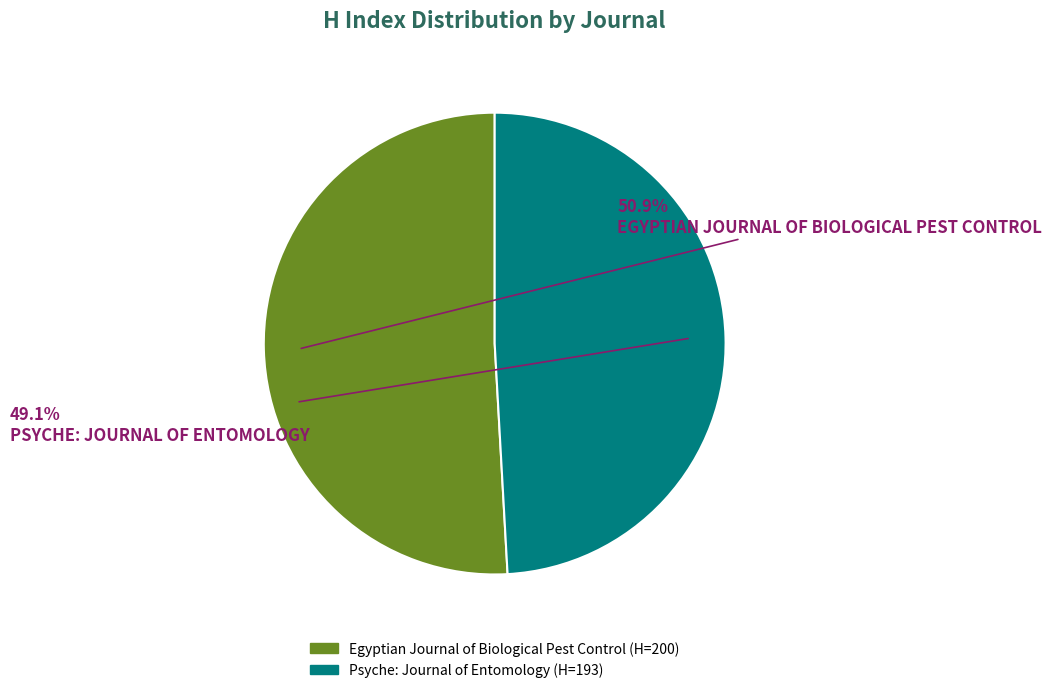

Which category has the smallest portion of the pie?

Psyche: Journal of Entomology